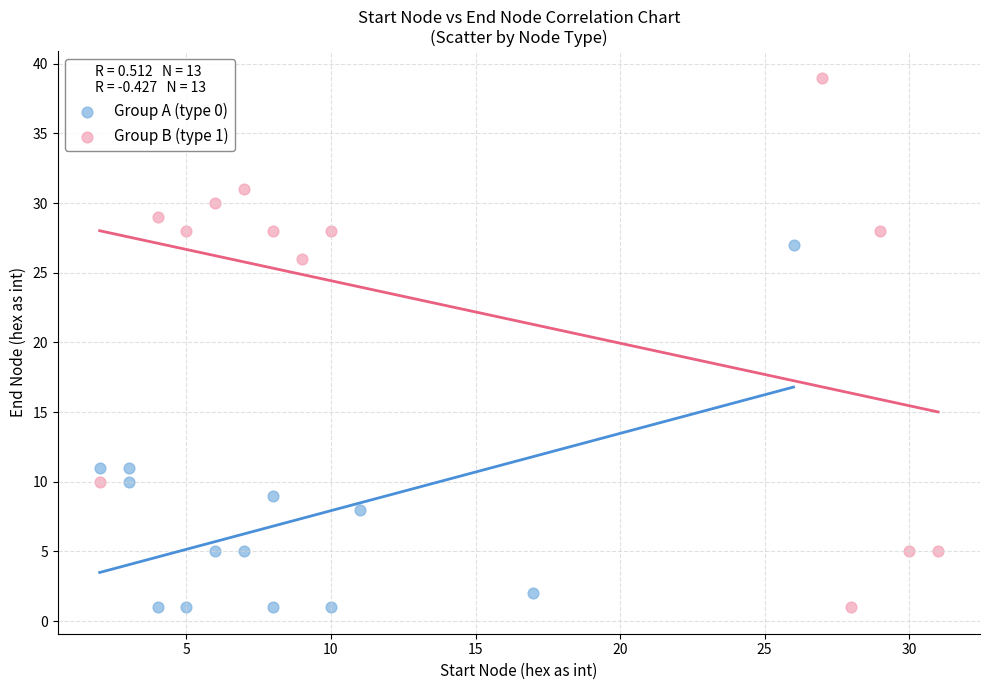

Which series has the largest Y range (max minus min)?

Group B (type 1)